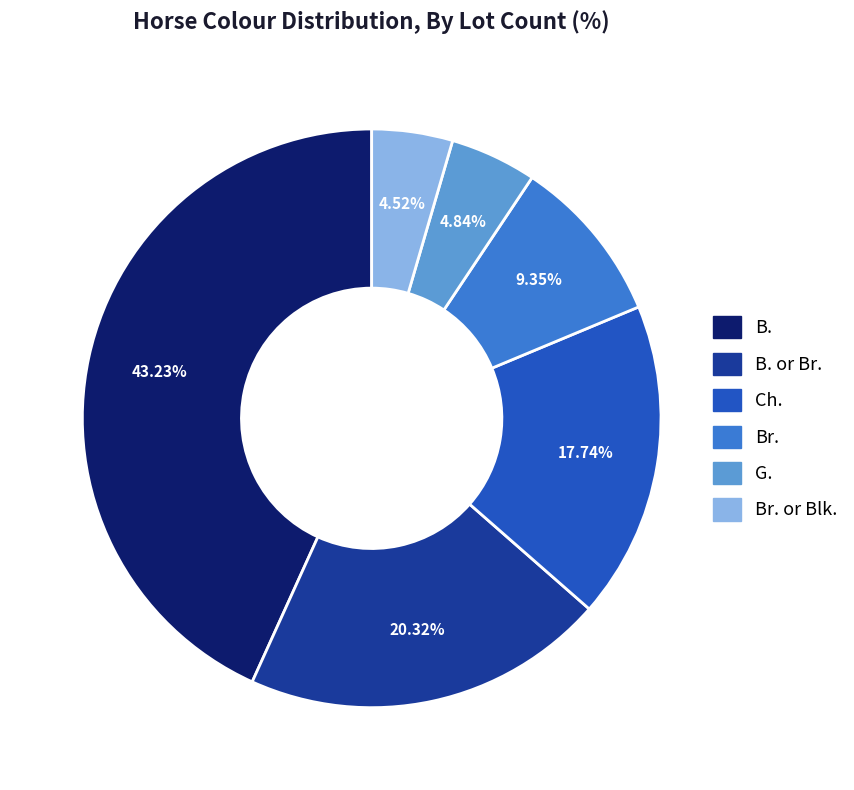

Is there any slice that represents more than half of the pie?

No